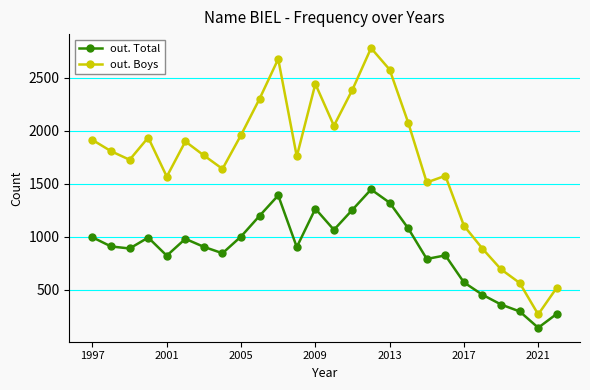

What is the value of the out. Boys point at the 1st from the left?

1914